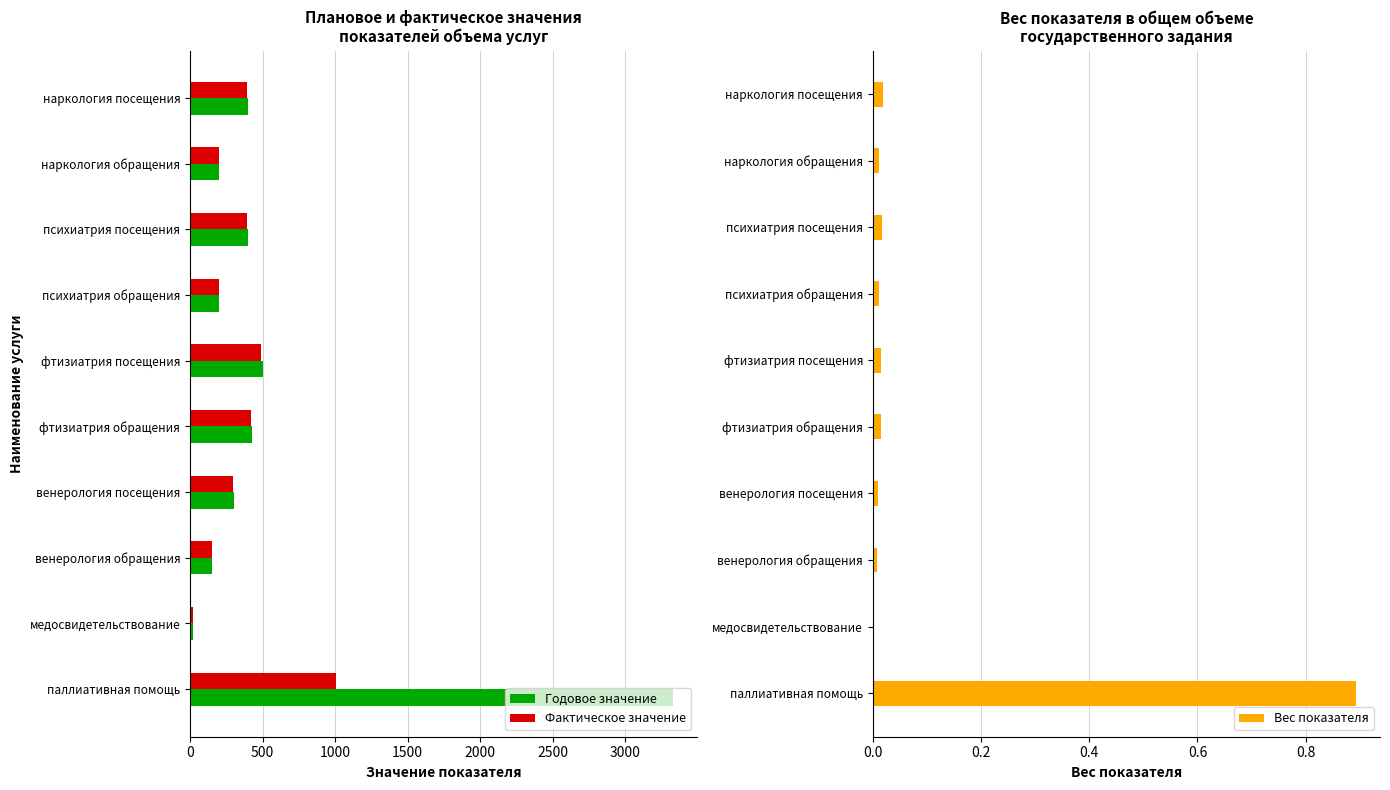

What is the sum of all Фактическое значение values?

3564